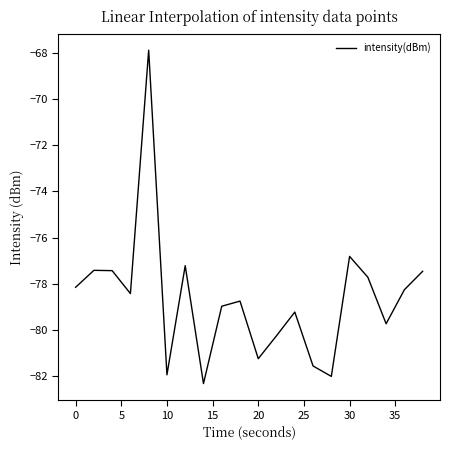

What is the difference between the second highest and minimum values?

5.5